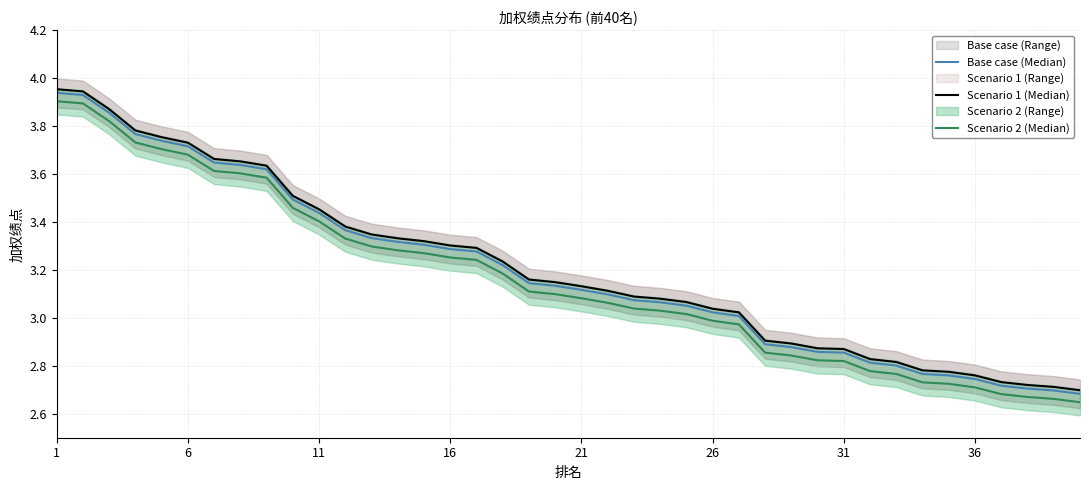

What is the minimum value for Base case (Median)?

2.7